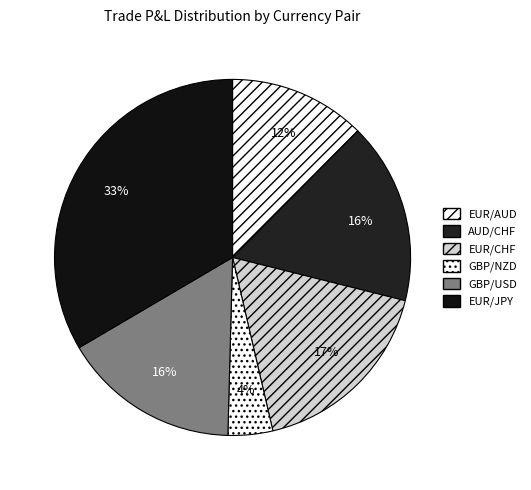

The EUR/JPY slice represents 47% of the pie. True or false?

False